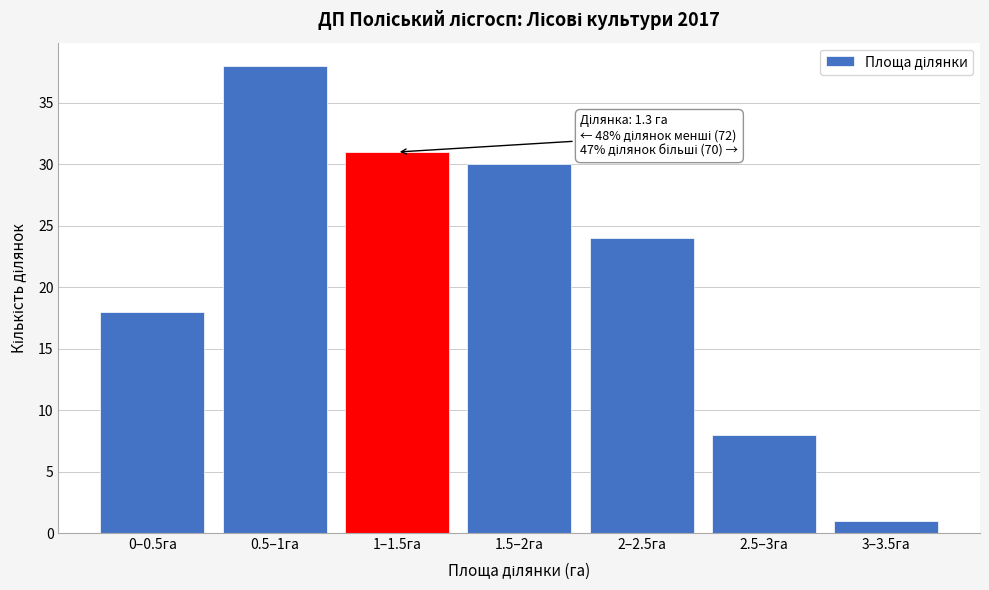

Reading left to right, transcribe all the data shown in this chart.

18	38	31	30	24	8	1